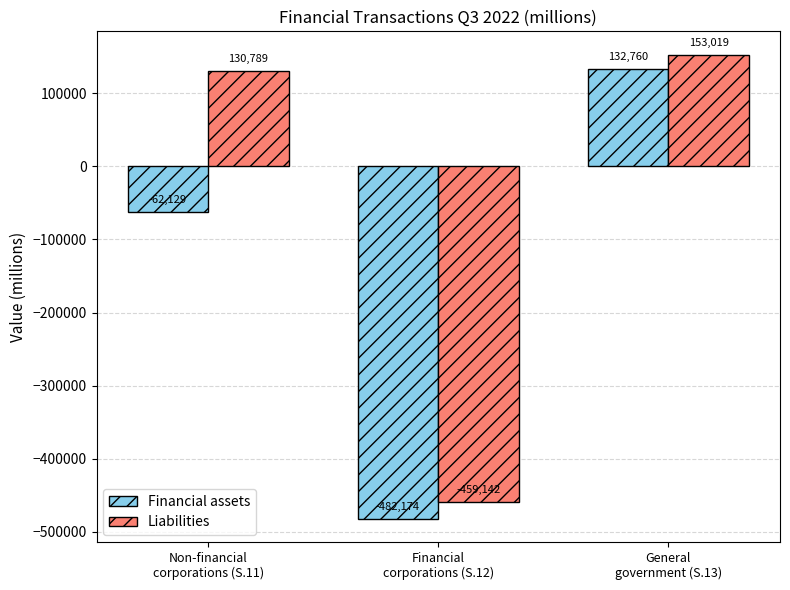

List the series in order of their peak value, highest first.

Liabilities, Financial assets